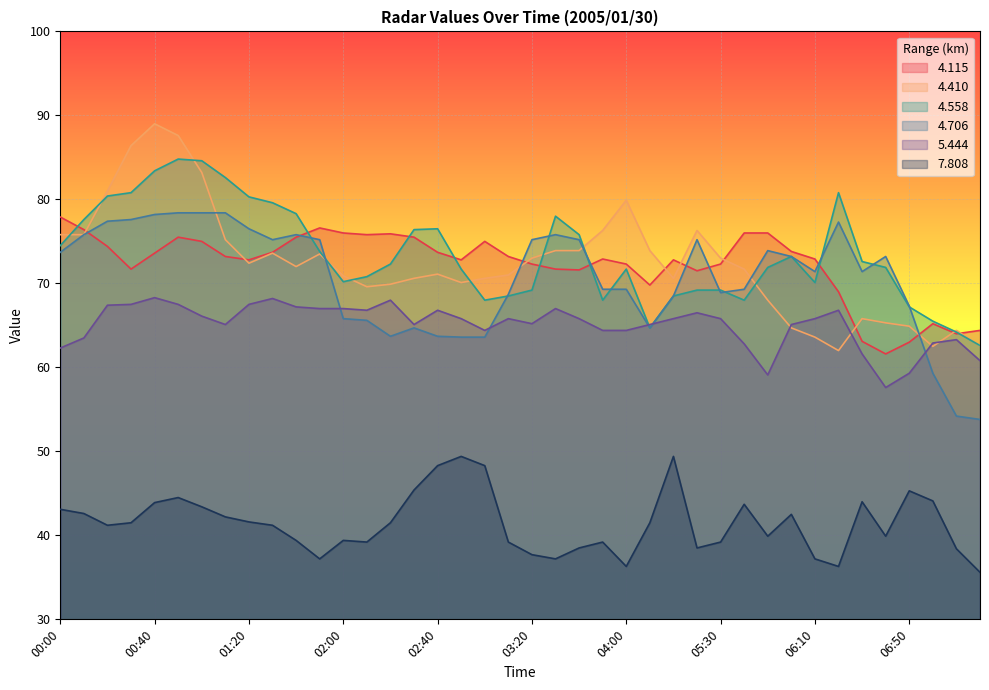

What is the label of the 23rd point from the right?

02:50